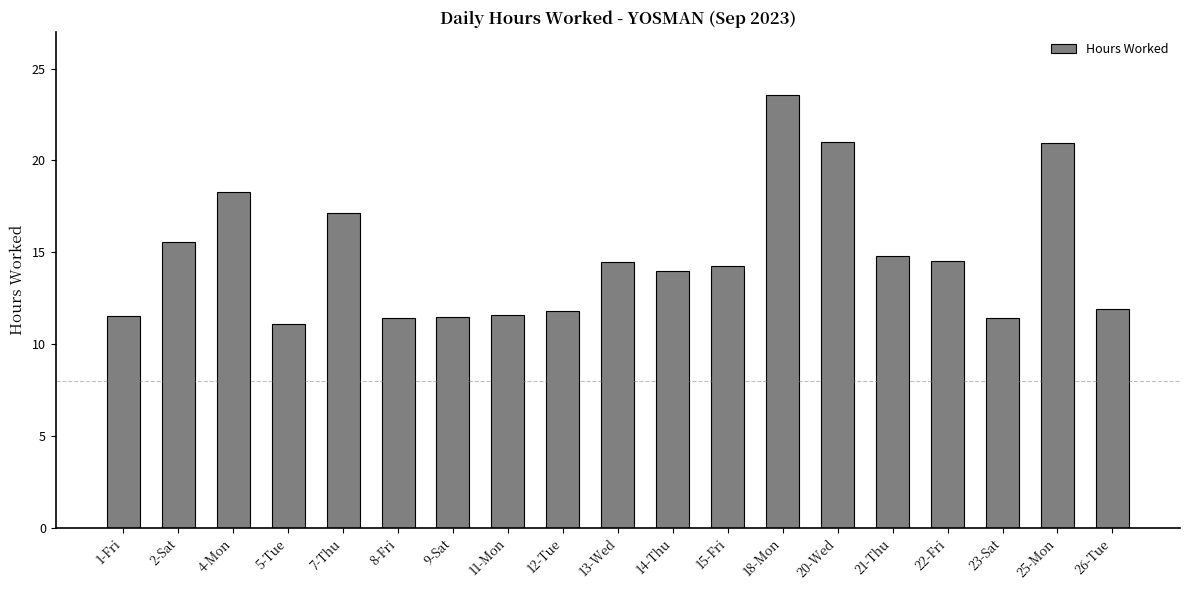

What is the minimum value shown in the chart?

11.1